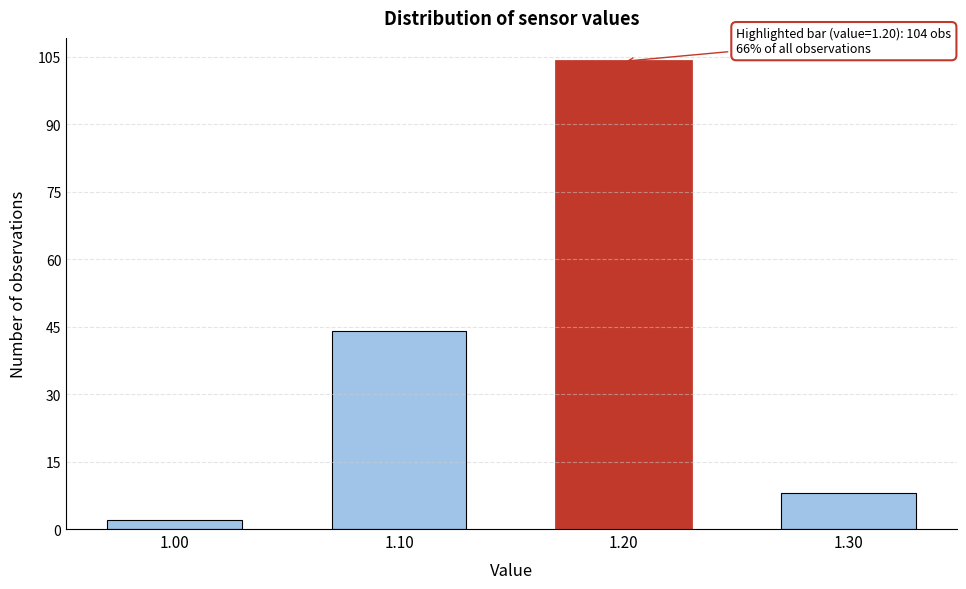

Reading left to right, list all the values displayed in this chart.

1.00=2	1.10=44	1.20=104	1.30=8